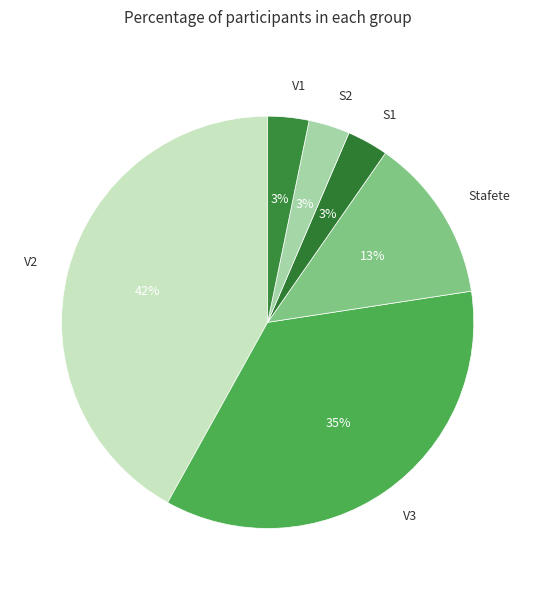

Count the number of slices in the pie.

6